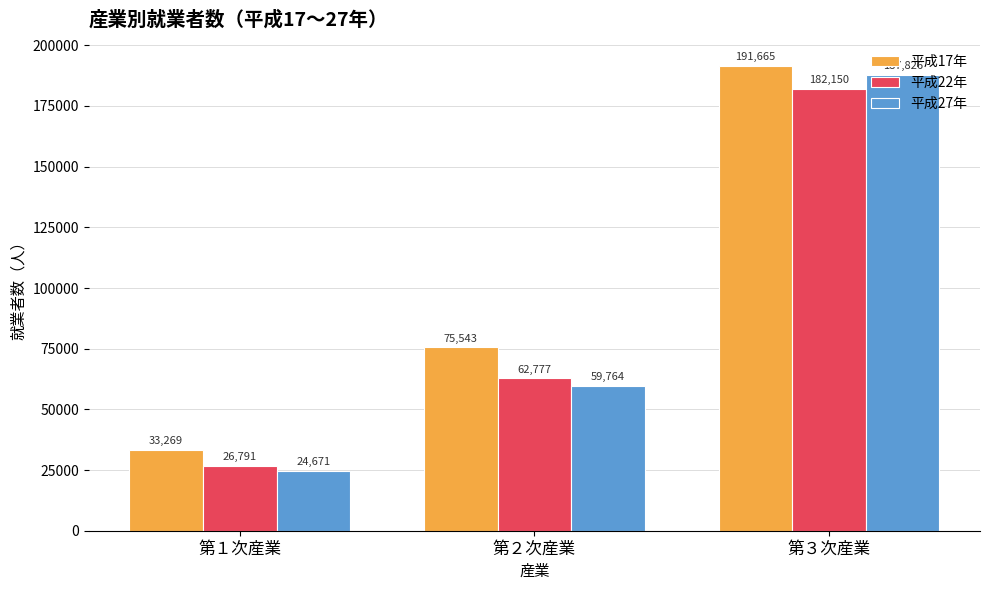

Which series changed the most between 第１次産業 and 第３次産業?

平成27年